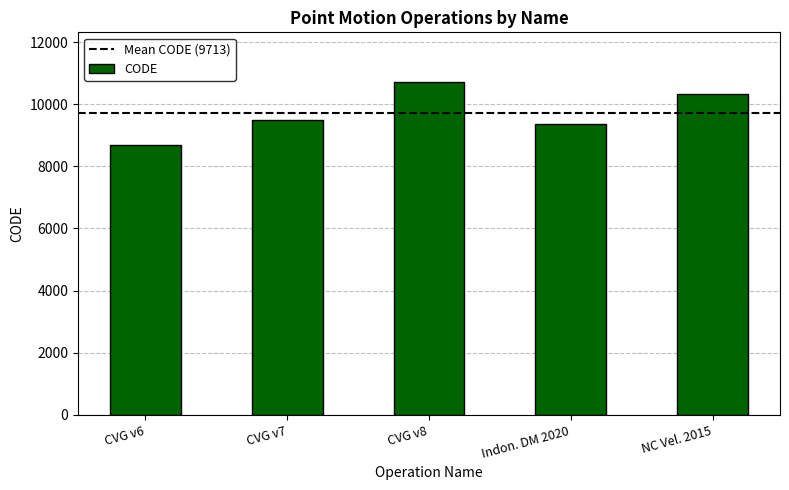

List the labels in order of value, smallest first.

CVG v6, Indon. DM 2020, CVG v7, NC Vel. 2015, CVG v8